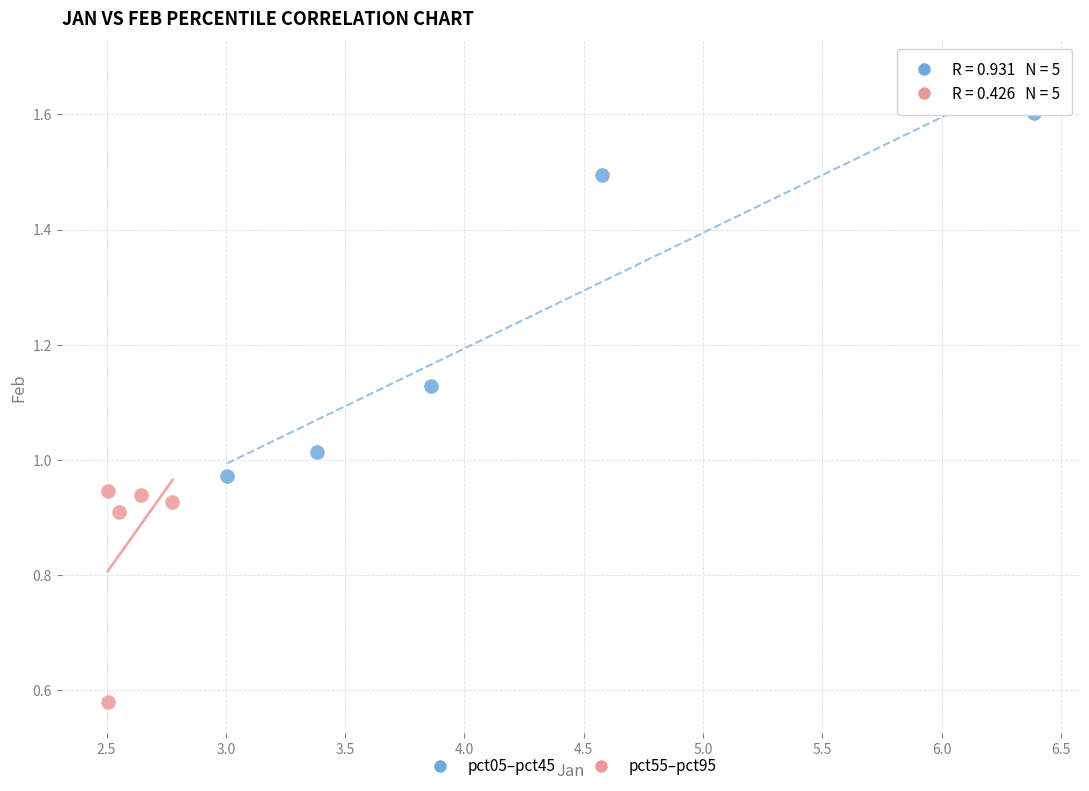

Which series has the largest Y range (max minus min)?

pct05–pct45